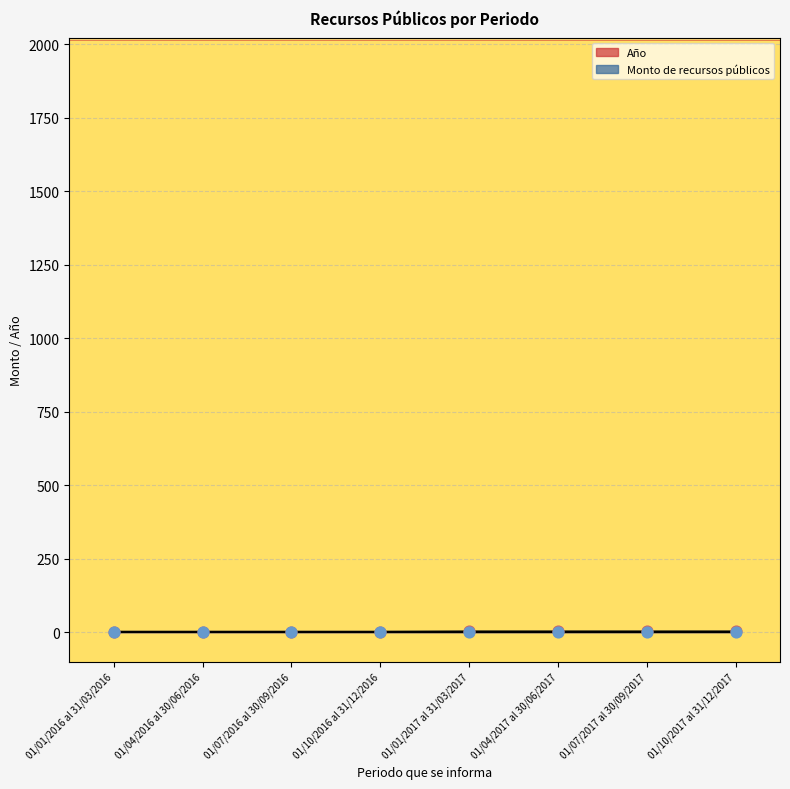

Which has a higher value, 01/07/2017 al 30/09/2017 or 01/10/2016 al 31/12/2016?

01/07/2017 al 30/09/2017